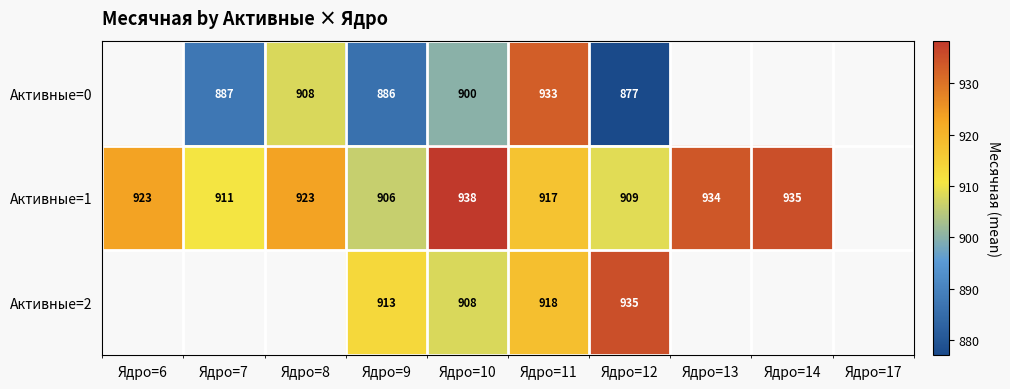

Is the value of Активные=0 at Ядро=10 greater than the value of Активные=1 at Ядро=9?

No